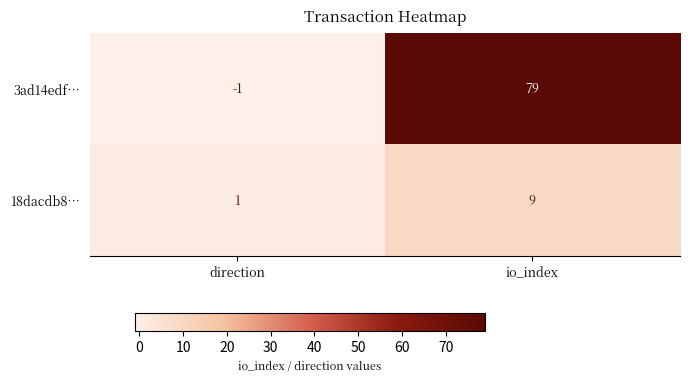

What is the highest value of the 18dacdb8… series?

9